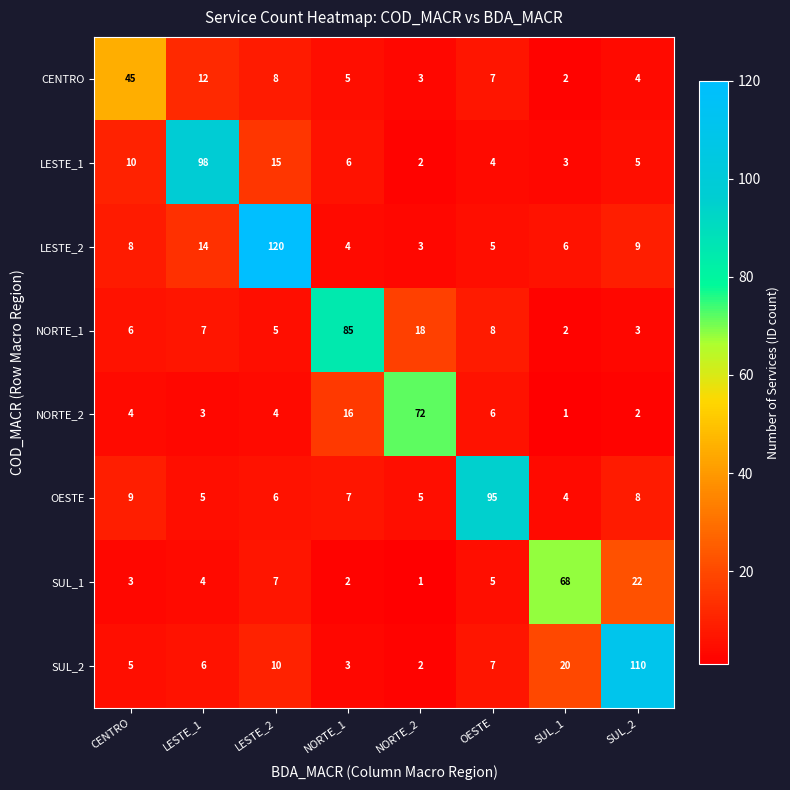

What is the spread (max minus min) of values at LESTE_1?

95